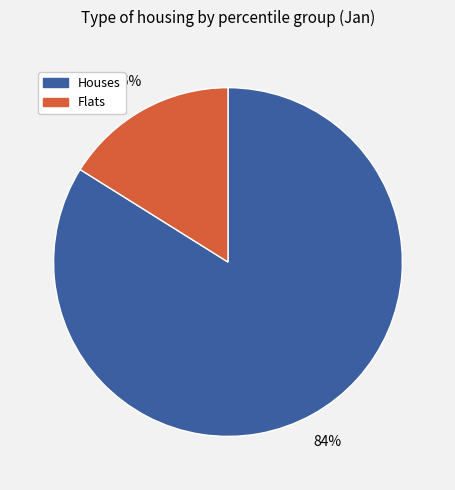

Is there a majority slice in this chart?

Yes